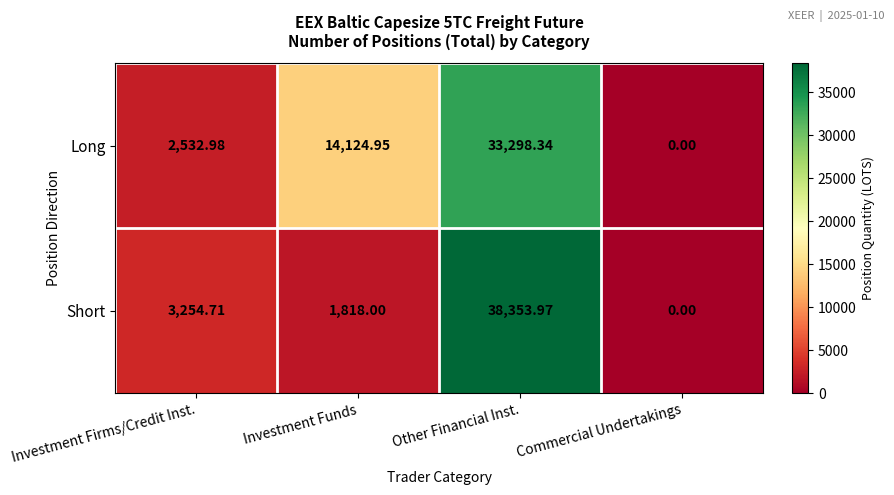

Count the number of data series in this chart.

2